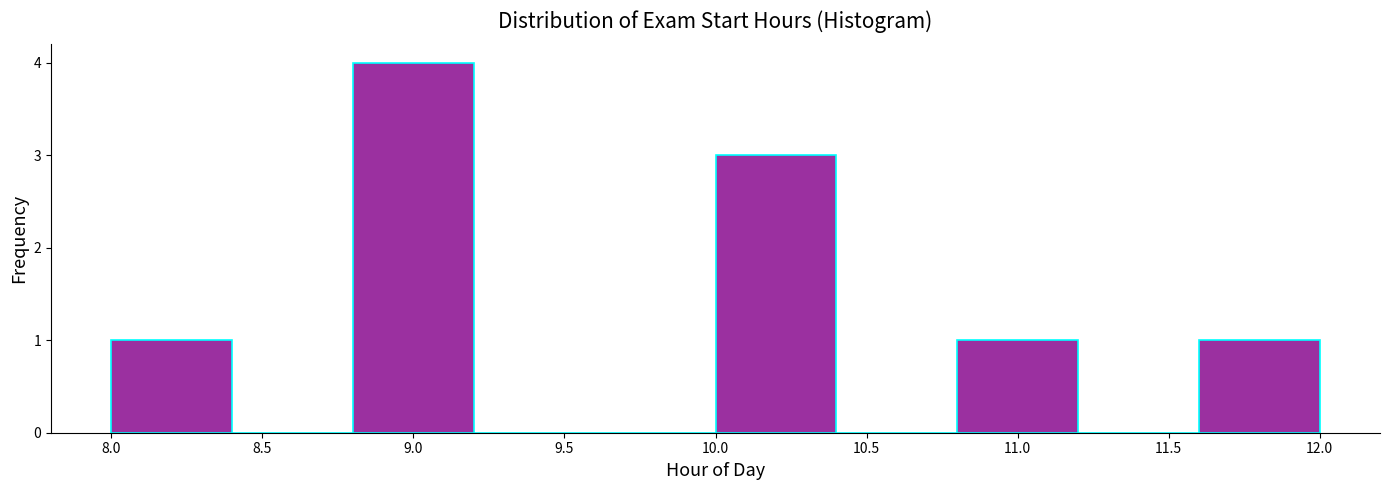

How tall is the bar that spans 8.0 to 8.4 on the x-axis? The values are not printed on the chart, so give them approximately, as read against the axis.

1